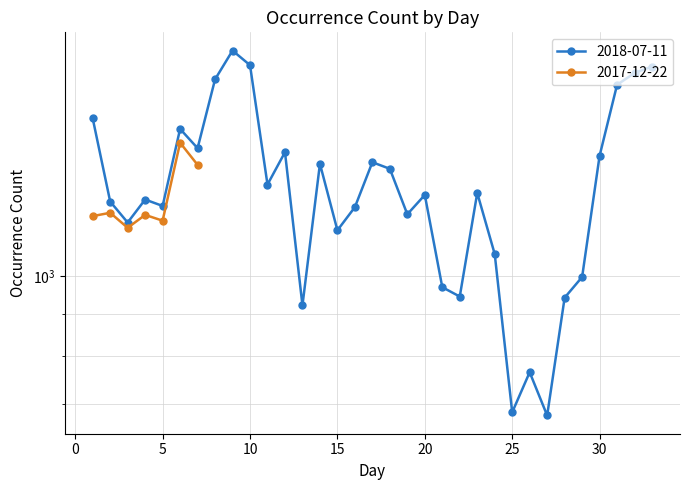

What is the difference between the values at 29 and 21?

28